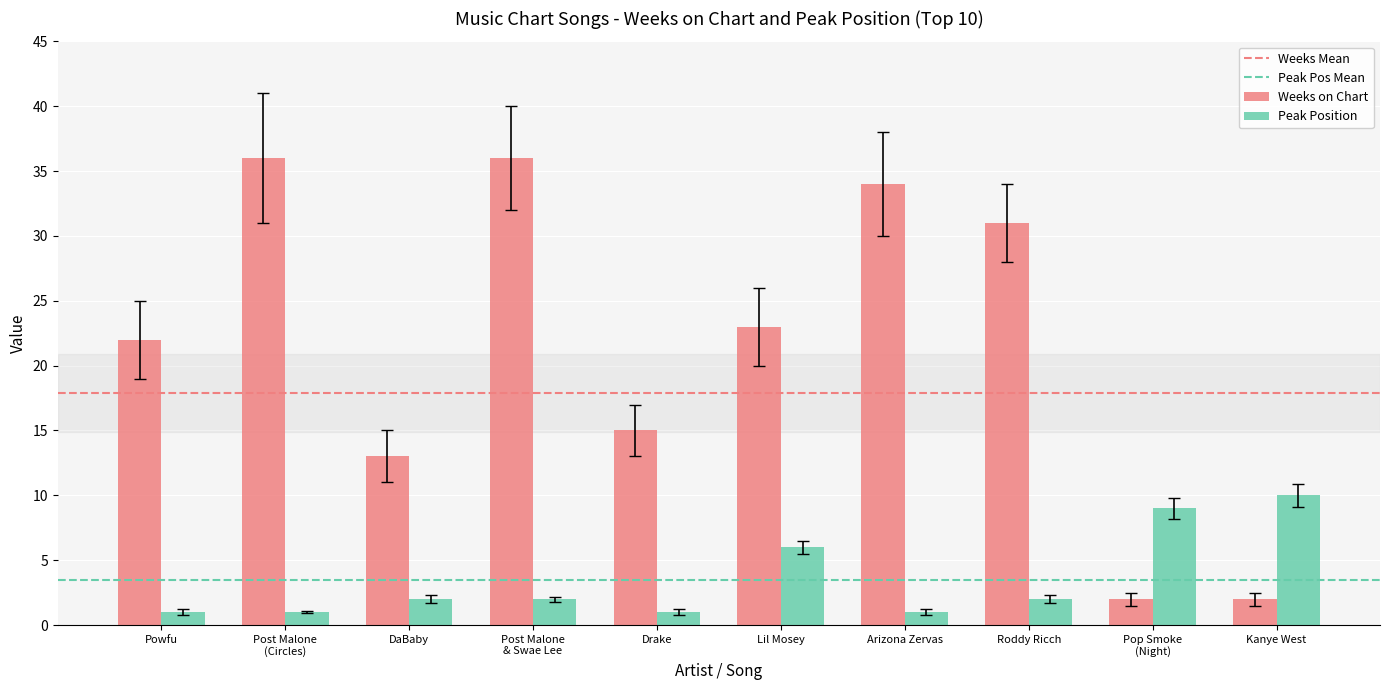

List the series in order of their peak value, lowest first.

Peak Position, Weeks on Chart